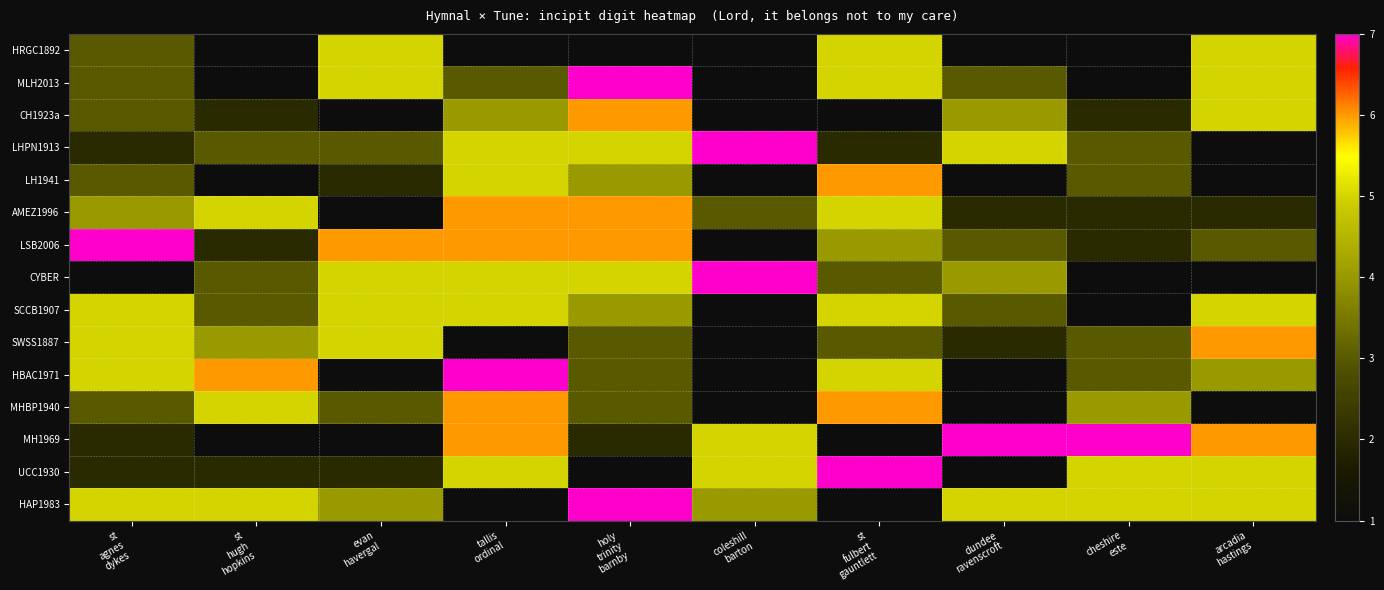

Count the HRGC1892 values in the range 1 to 5.

10